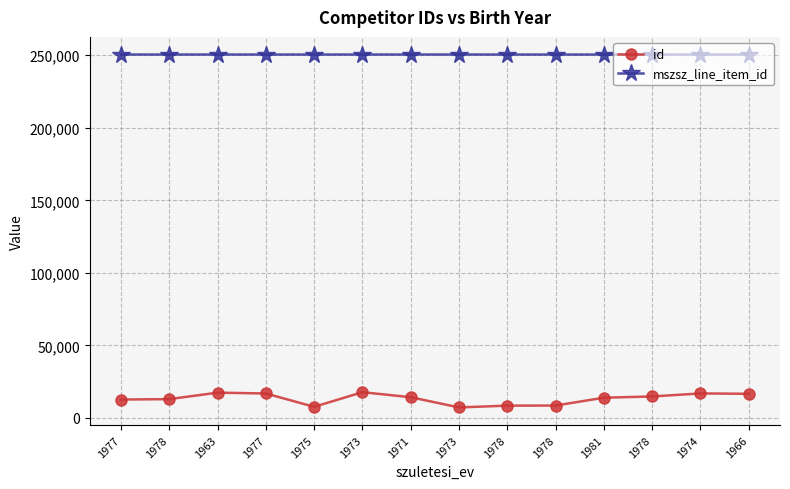

What are all the series names shown in the legend?

id, mszsz_line_item_id